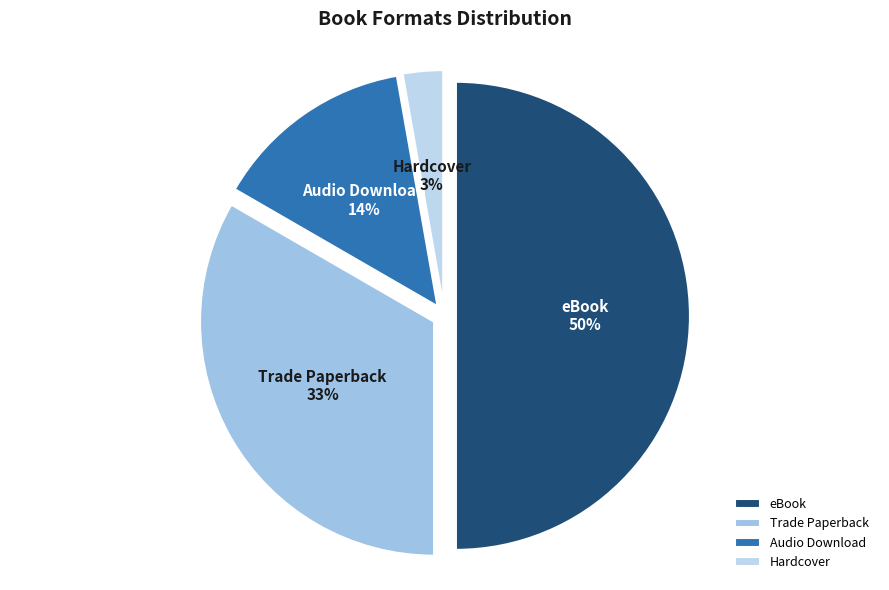

True or false: eBook accounts for 50% of the total.

True